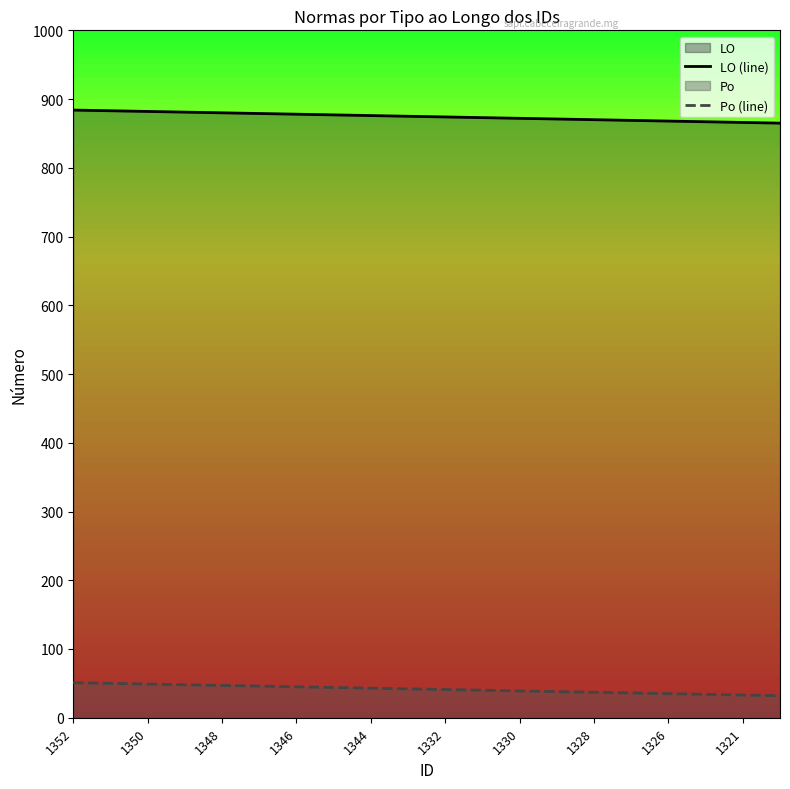

What is the total value across all series at 1326?

903